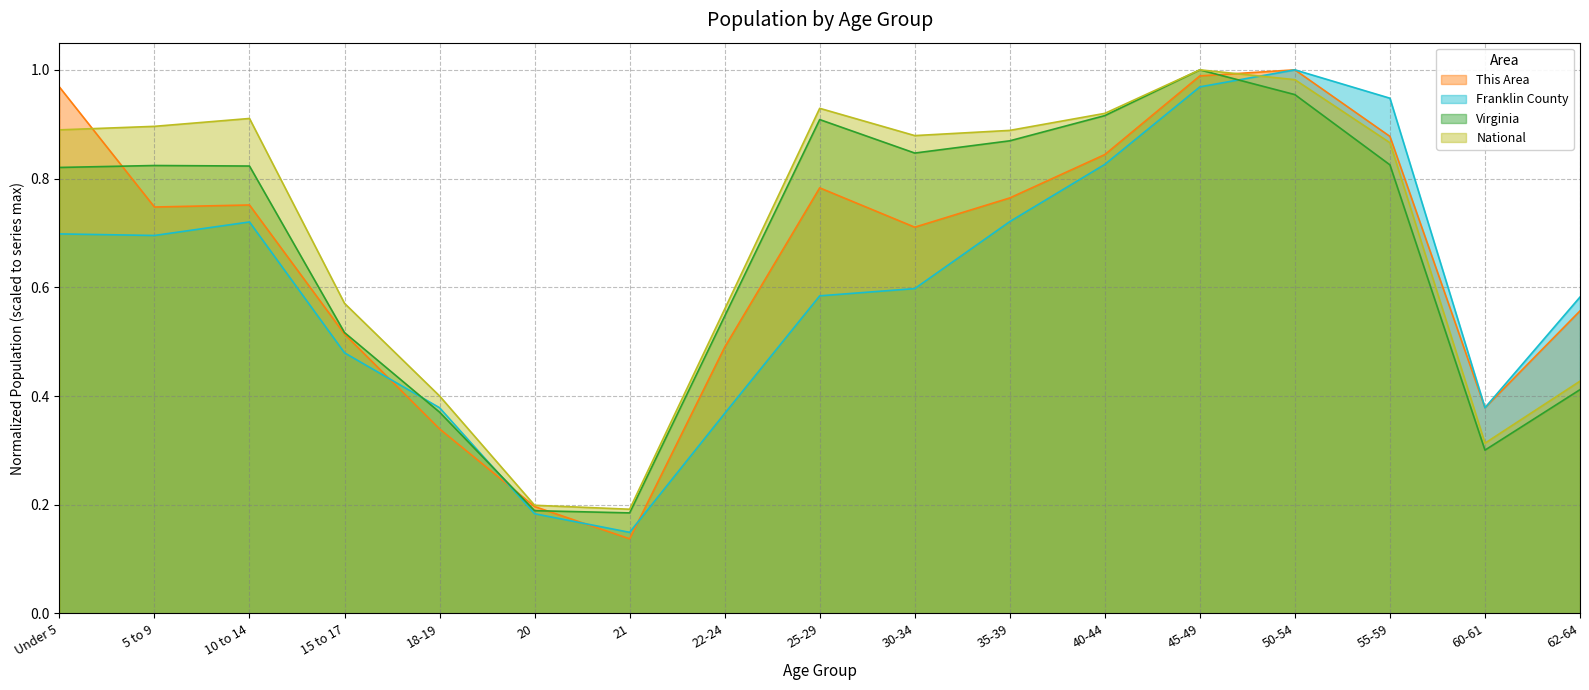

What are all the series names shown in the legend?

This Area, Franklin County, Virginia, National